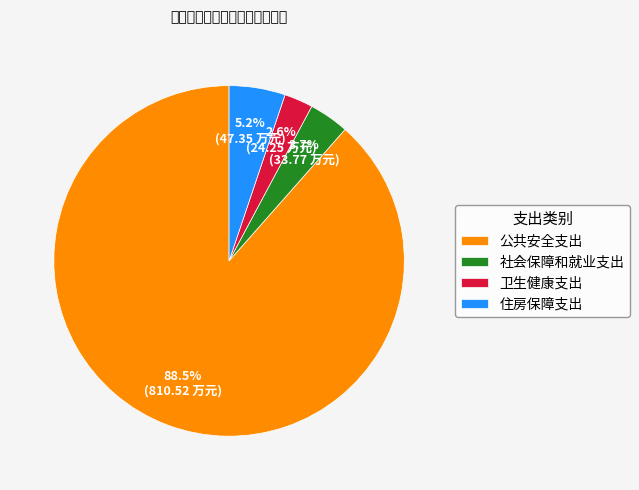

How many segments does this pie chart have?

4